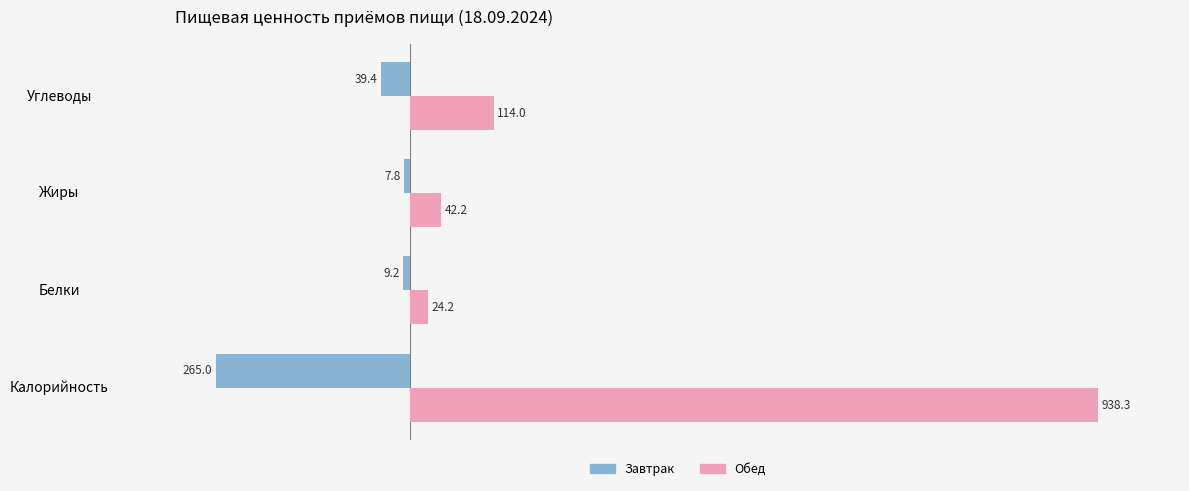

What is the average value of the Обед series?

279.7